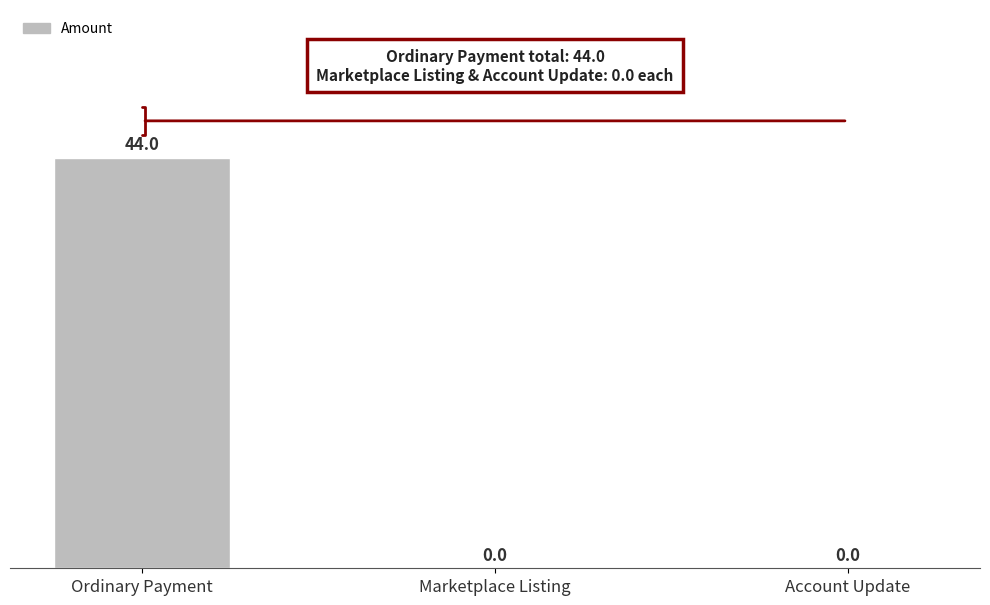

The value at Account Update is 0. True or false?

True